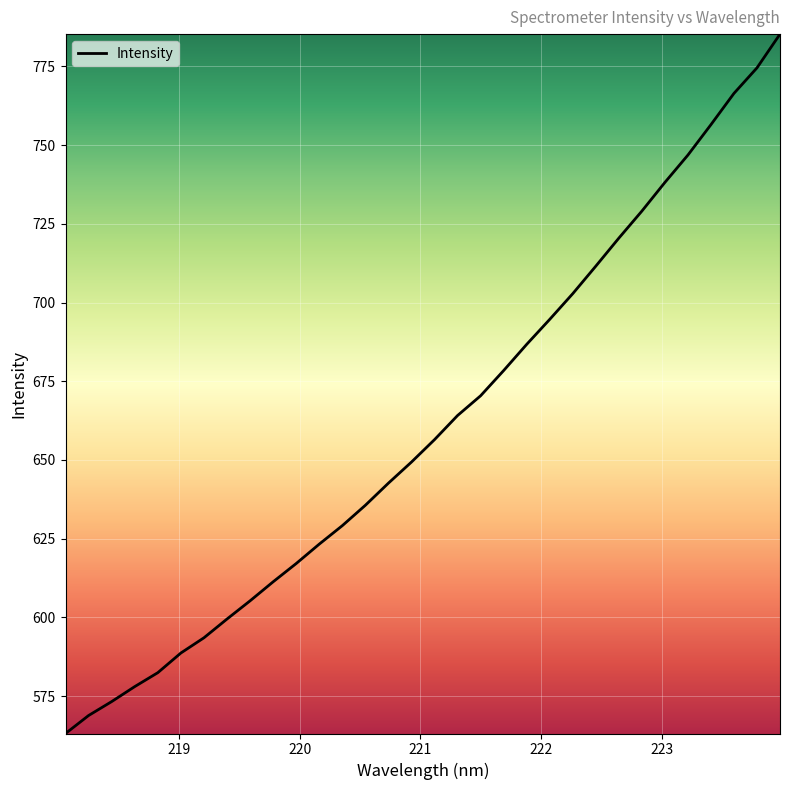

What is the greatest value displayed?

785.3